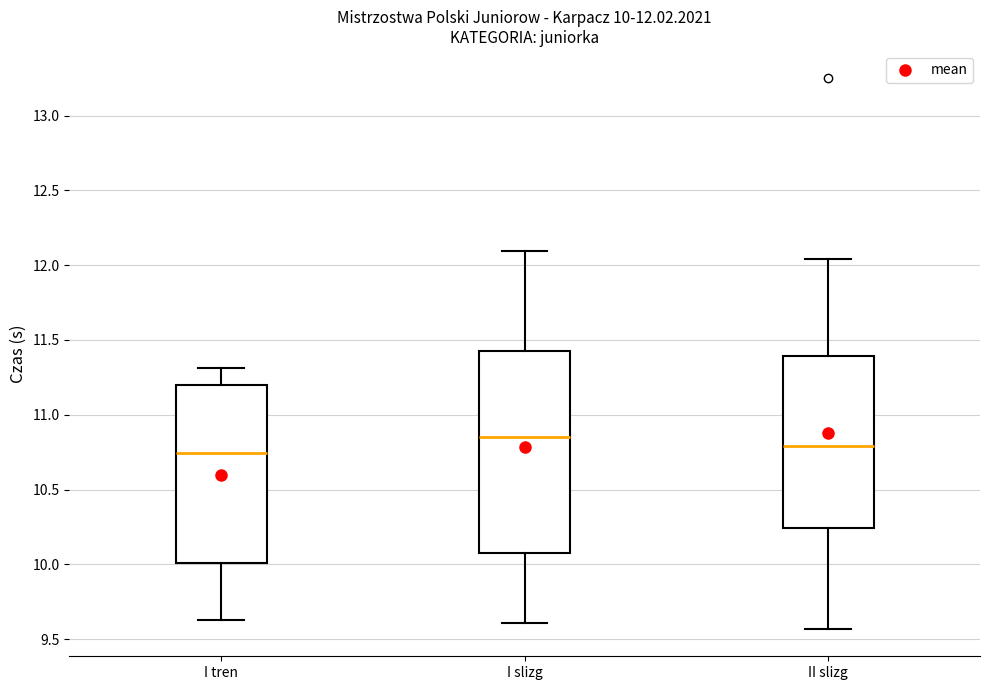

Which box is the tallest, from its lower edge to its upper edge?

I slizg